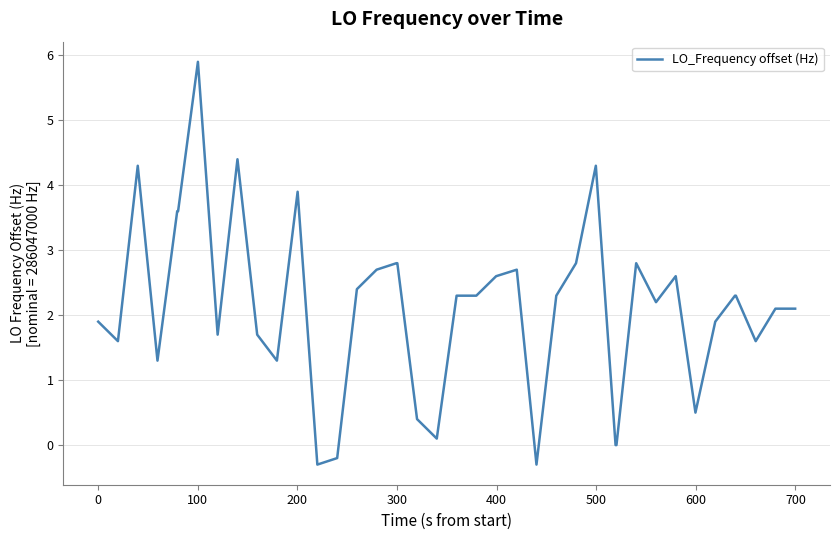

What is the smallest value displayed?

-0.3